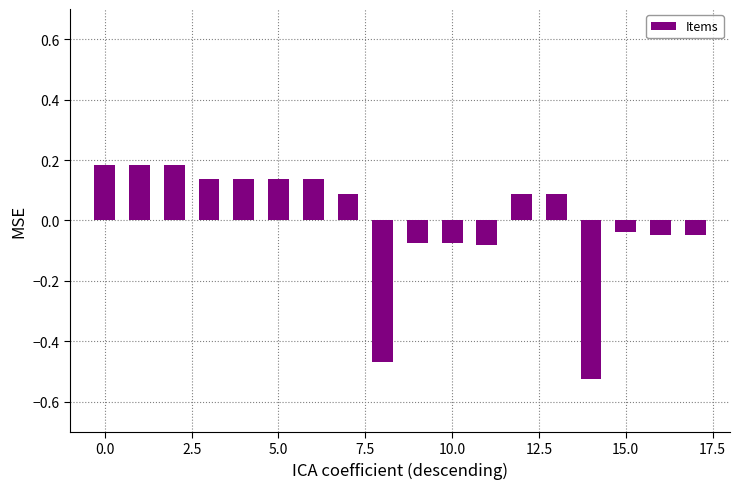

What is the difference between the second highest and second lowest values?

0.7